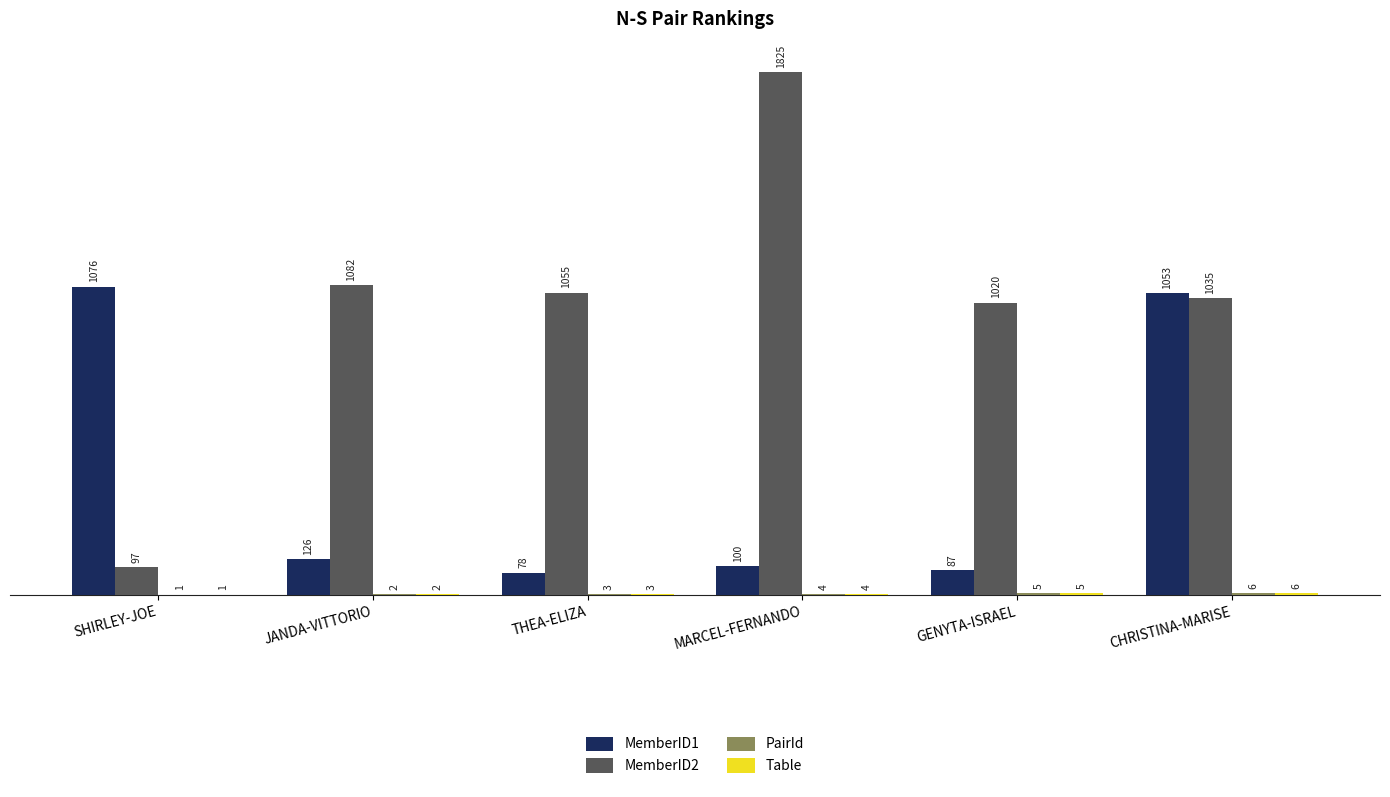

At which category does the chart reach its peak across all series?

MARCEL-FERNANDO